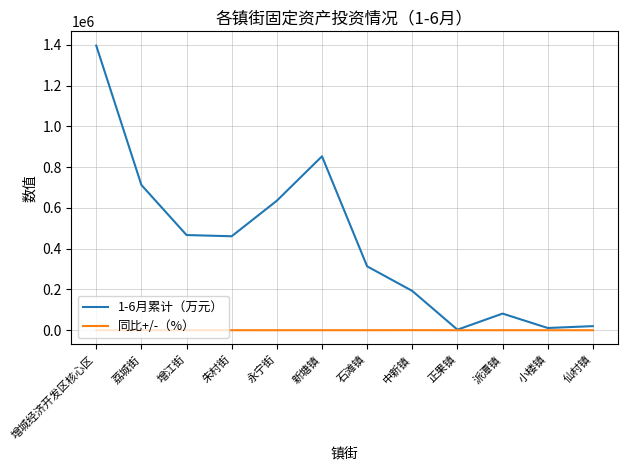

List the series in order of their peak value, highest first.

1-6月累计（万元）, 同比+/-（%）